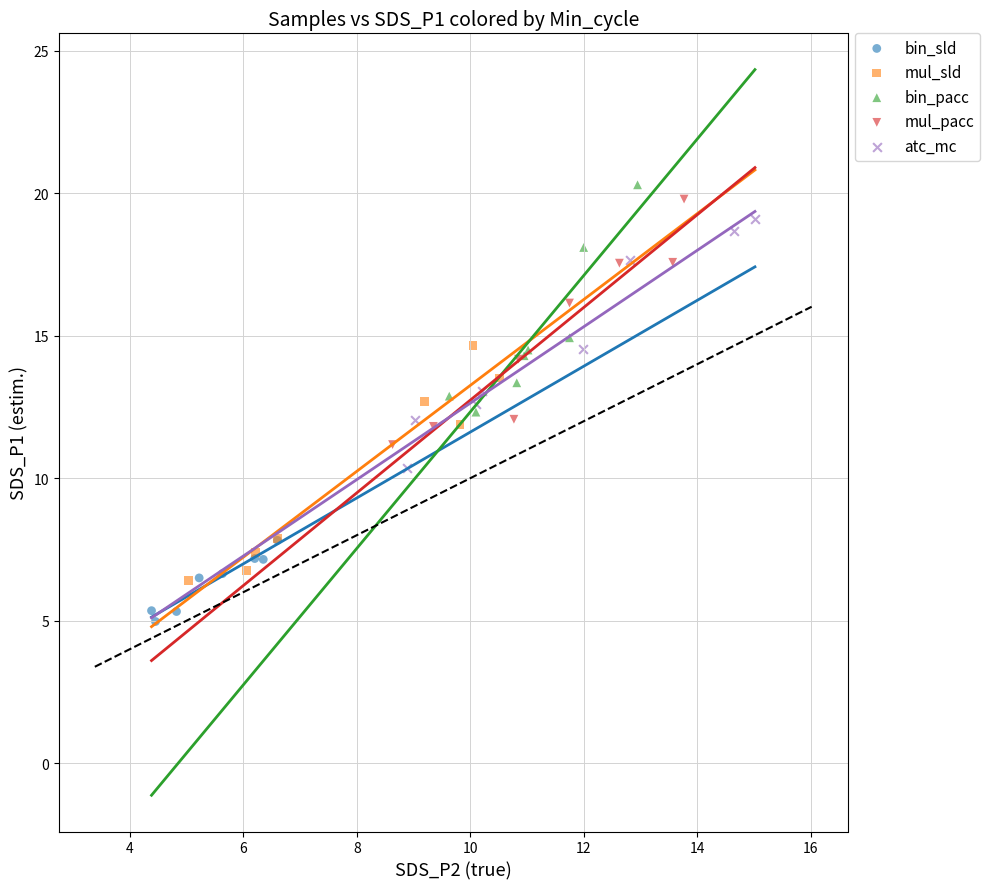

Which series reaches the minimum Y coordinate?

bin_sld